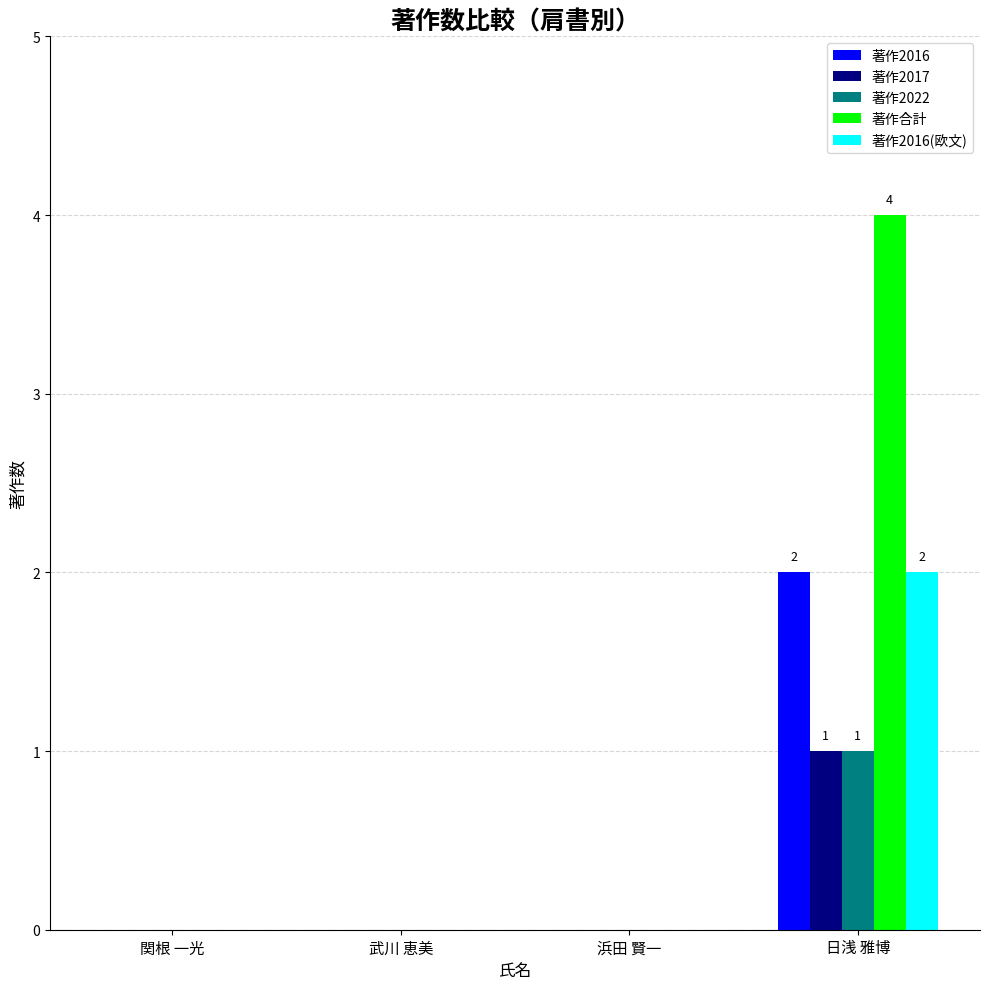

The value of 著作2022 at 日浅 雅博 is 1. True or false?

True